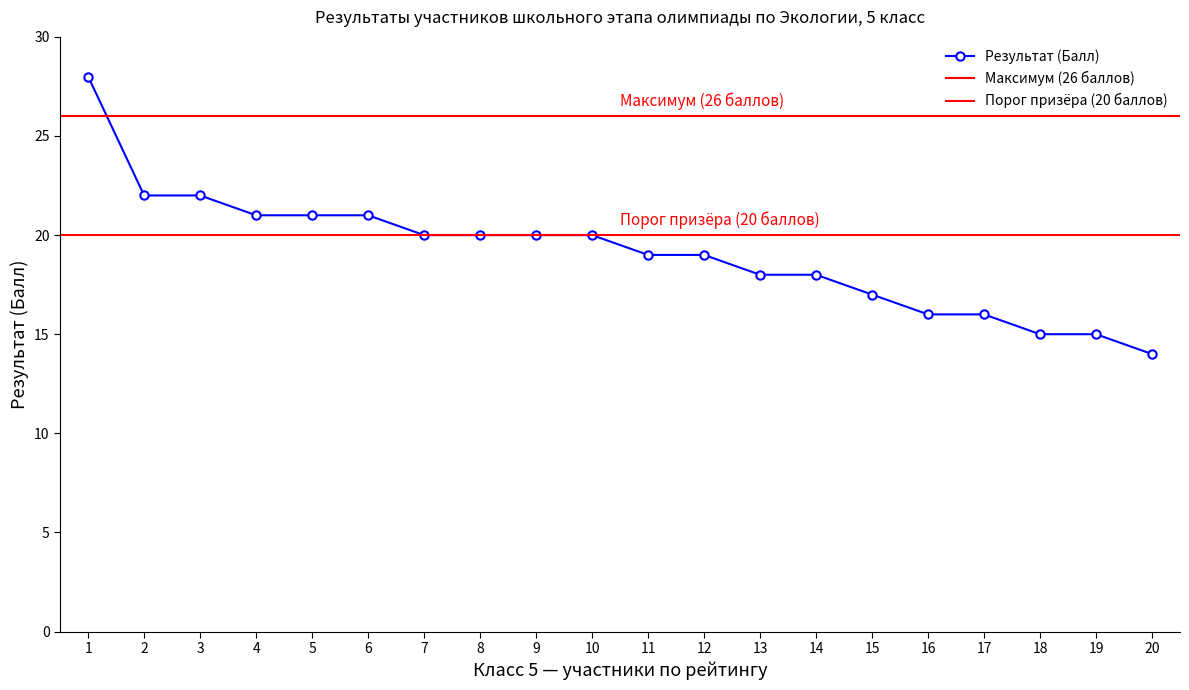

What is the sum of all values?

382